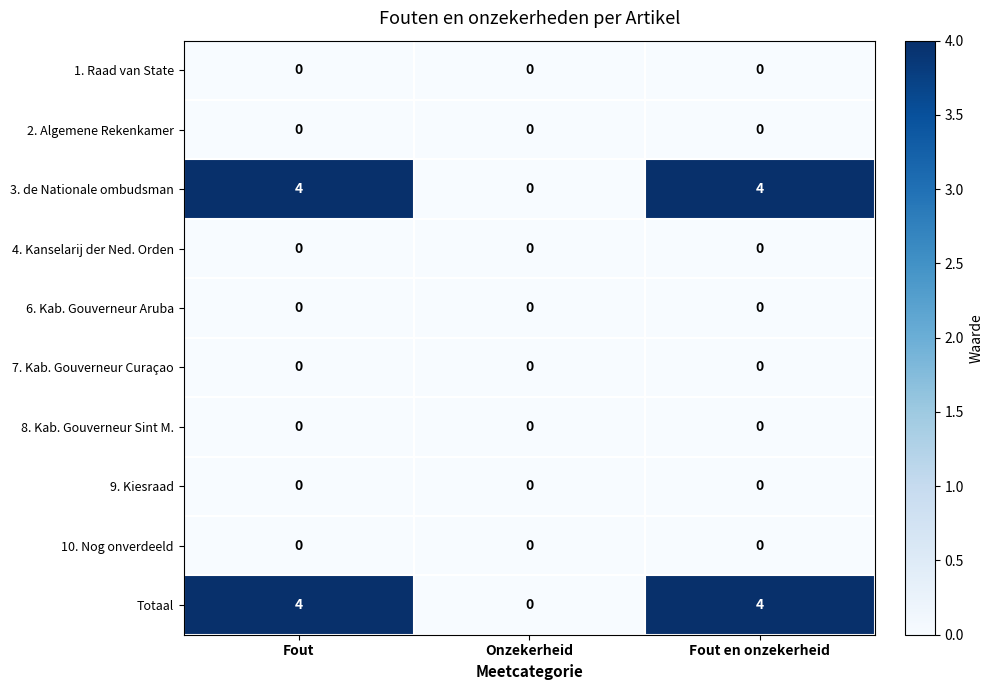

Reading left to right, extract all data points from this chart.

1. Raad van State: Fout=0	Onzekerheid=0	Fout en onzekerheid=0
2. Algemene Rekenkamer: Fout=0	Onzekerheid=0	Fout en onzekerheid=0
3. de Nationale ombudsman: Fout=4	Onzekerheid=0	Fout en onzekerheid=4
4. Kanselarij der Ned. Orden: Fout=0	Onzekerheid=0	Fout en onzekerheid=0
6. Kab. Gouverneur Aruba: Fout=0	Onzekerheid=0	Fout en onzekerheid=0
7. Kab. Gouverneur Curaçao: Fout=0	Onzekerheid=0	Fout en onzekerheid=0
8. Kab. Gouverneur Sint M.: Fout=0	Onzekerheid=0	Fout en onzekerheid=0
9. Kiesraad: Fout=0	Onzekerheid=0	Fout en onzekerheid=0
10. Nog onverdeeld: Fout=0	Onzekerheid=0	Fout en onzekerheid=0
Totaal: Fout=4	Onzekerheid=0	Fout en onzekerheid=4